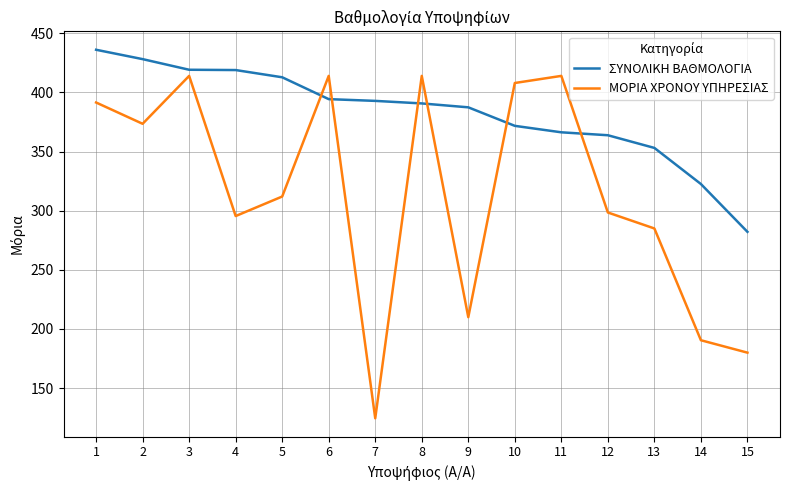

List the series in order of their peak value, highest first.

ΣΥΝΟΛΙΚΗ ΒΑΘΜΟΛΟΓΙΑ, ΜΟΡΙΑ ΧΡΟΝΟΥ ΥΠΗΡΕΣΙΑΣ